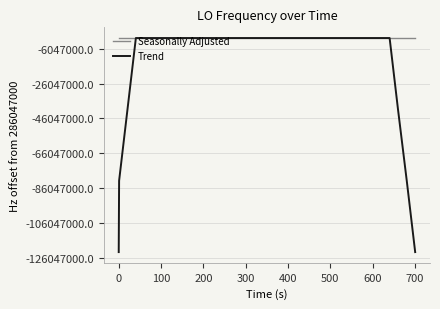

True or false: Trend has more than 2 interior local peaks.

True